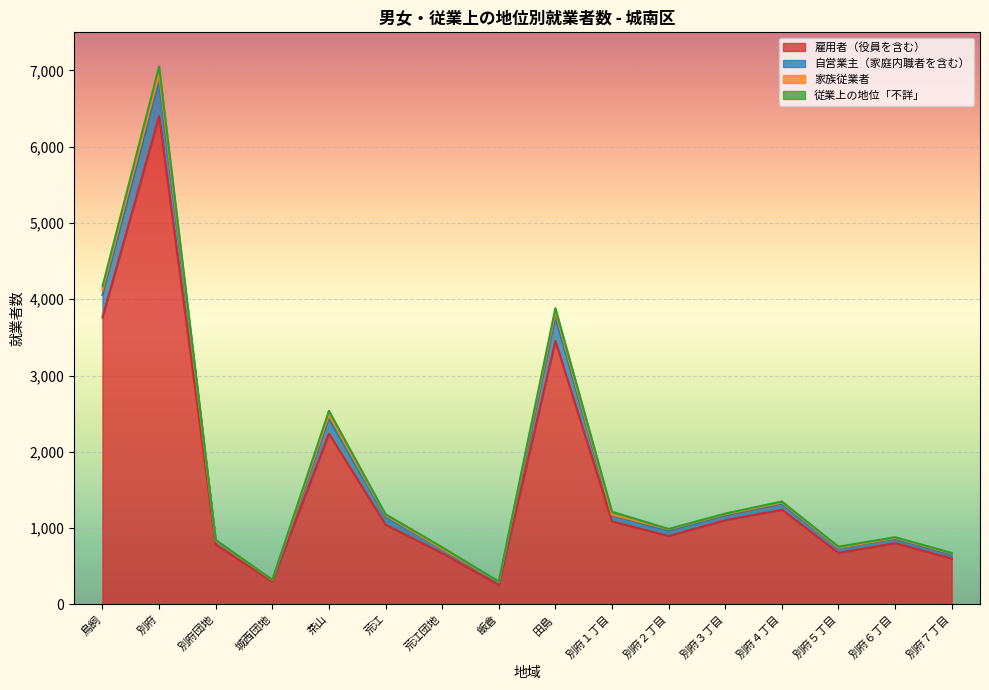

The 雇用者（役員を含む） series shows 940 at 別府５丁目. True or false?

False